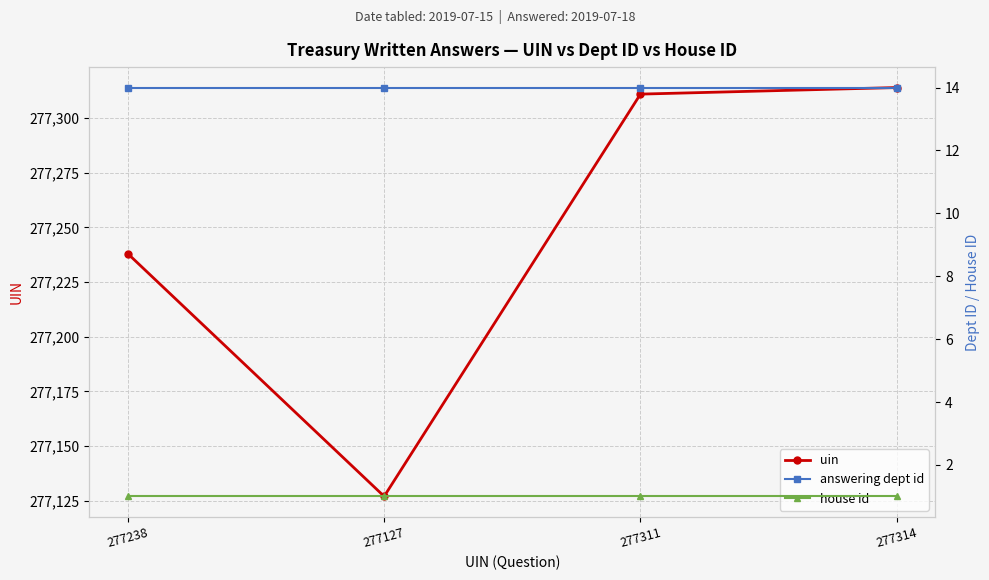

Rank the categories by uin value from highest to lowest.

277314, 277311, 277238, 277127